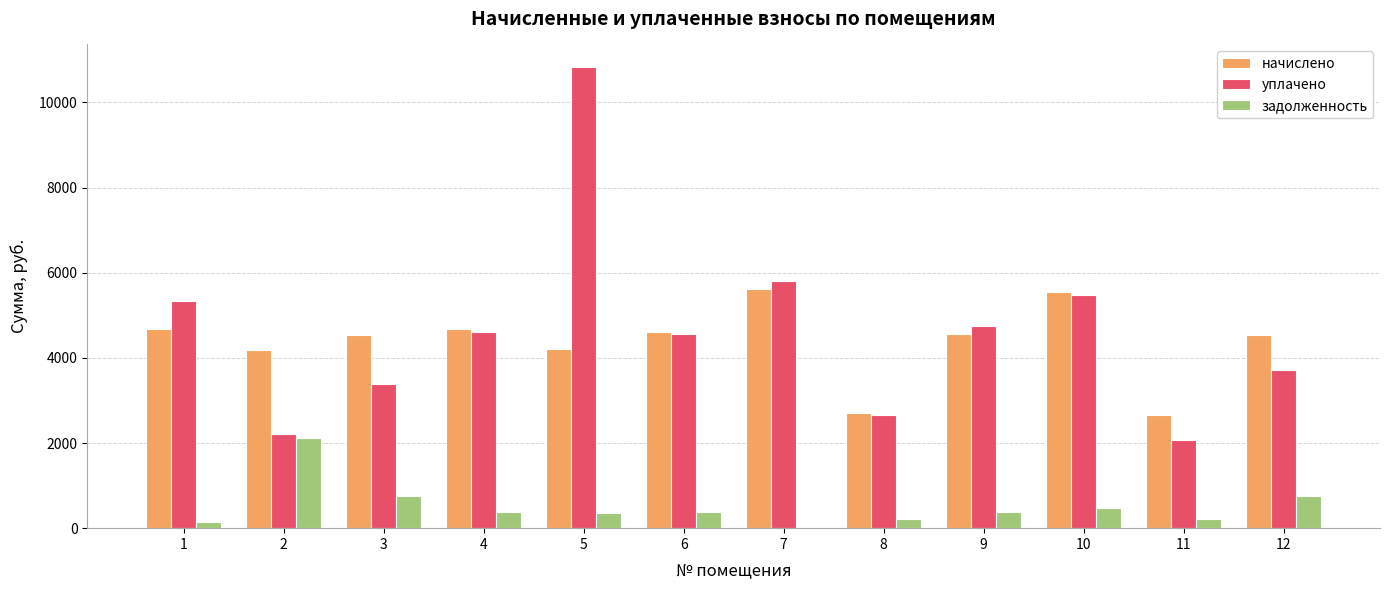

Is the value of уплачено at 2 greater than the value of начислено at 7?

No